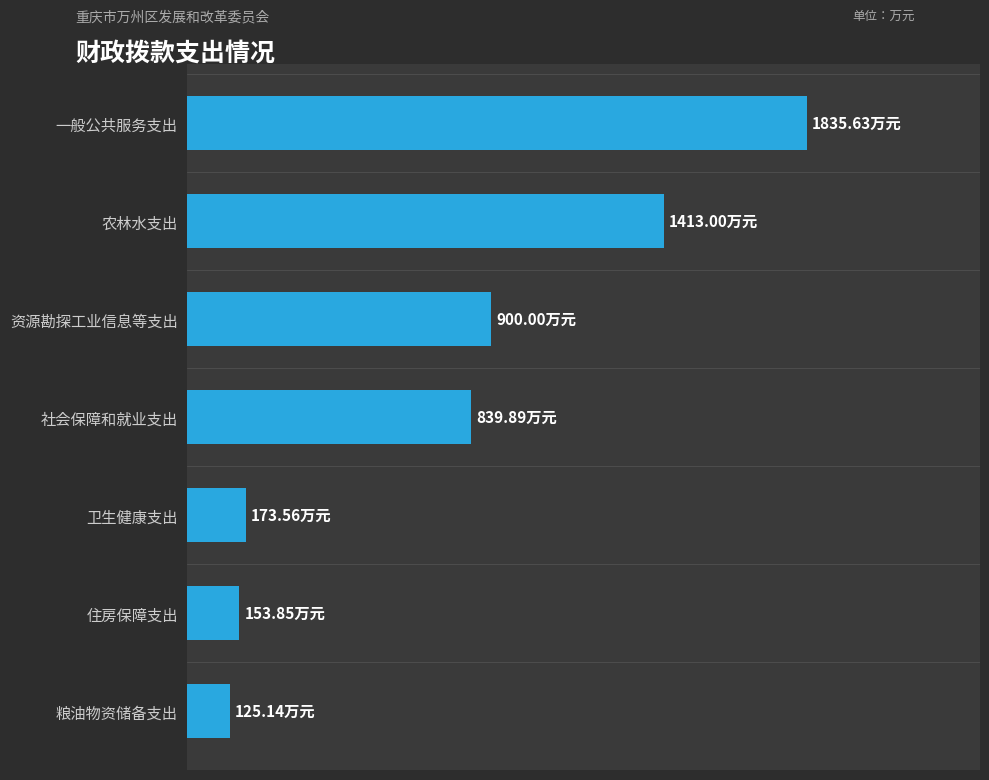

Does the chart contain any negative values?

No